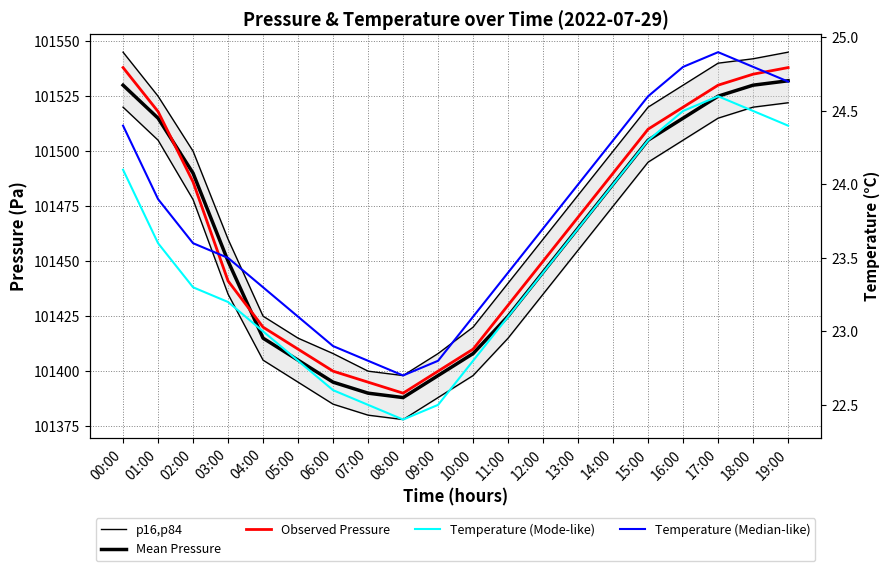

Reading left to right, transcribe all the data shown in this chart.

p16,p84: 101545.0	101525.0	101500.0	101460.0	101425.0	101415.0	101408.0	101400.0	101398.0	101408.0	101420.0	101440.0	101460.0	101480.0	101500.0	101520.0	101530.0	101540.0	101542.0	101545.0
Mean Pressure: 101530.0	101515.0	101490.0	101450.0	101415.0	101405.0	101395.0	101390.0	101388.0	101398.0	101408.0	101425.0	101445.0	101465.0	101485.0	101505.0	101515.0	101525.0	101530.0	101532.0
Observed Pressure: 101538.0	101518.0	101486.0	101441.0	101420.0	101410.0	101400.0	101395.0	101390.0	101400.0	101410.0	101430.0	101450.0	101470.0	101490.0	101510.0	101520.0	101530.0	101535.0	101538.0
Temperature (Mode-like): 24.1	23.6	23.3	23.2	23.0	22.8	22.6	22.5	22.4	22.5	22.8	23.1	23.4	23.7	24.0	24.3	24.5	24.6	24.5	24.4
Temperature (Median-like): 24.4	23.9	23.6	23.5	23.3	23.1	22.9	22.8	22.7	22.8	23.1	23.4	23.7	24.0	24.3	24.6	24.8	24.9	24.8	24.7